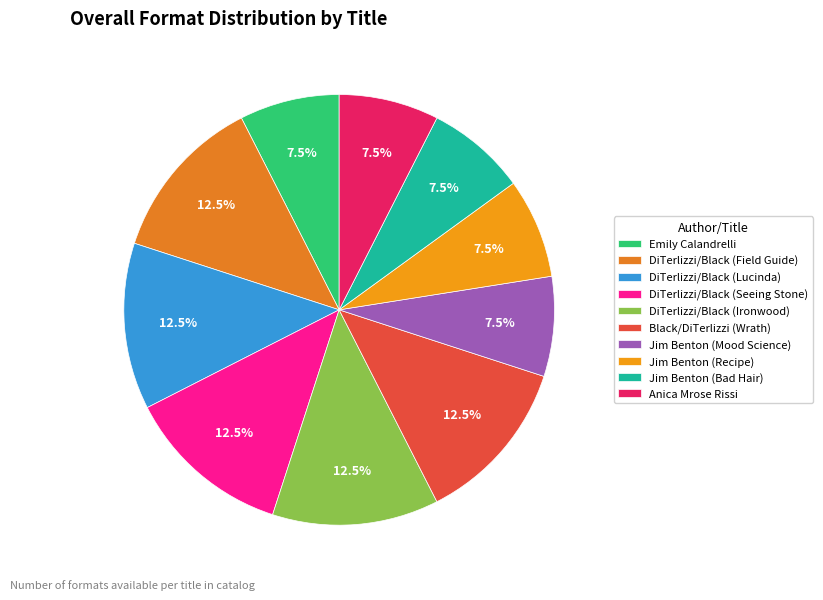

Is there any slice that represents more than half of the pie?

No